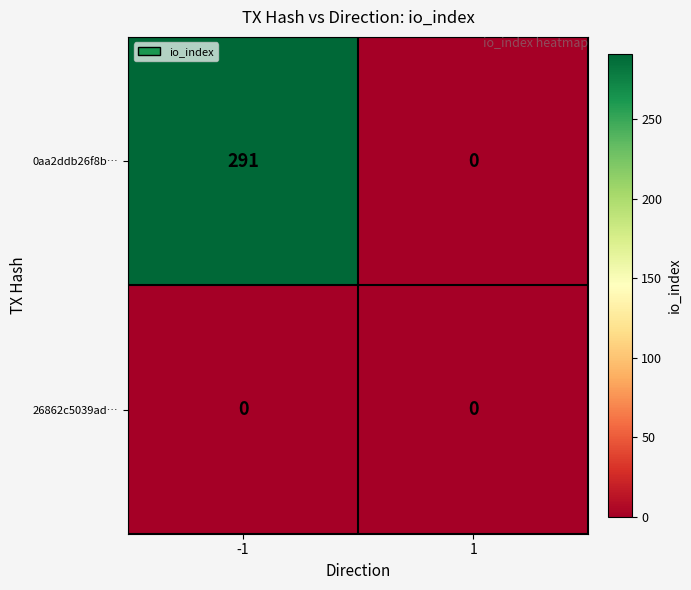

Reading left to right, extract all data points from this chart.

0aa2ddb26f8b…: -1=291	1=0
26862c5039ad…: -1=0	1=0